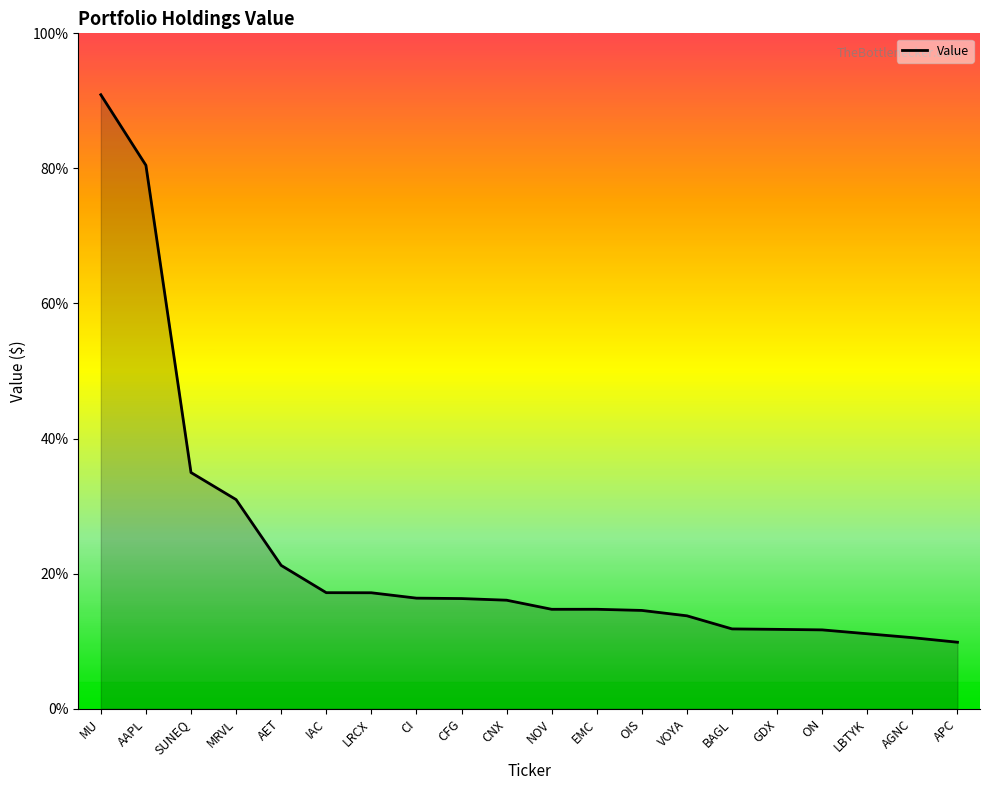

Between CI and OIS, which is larger?

CI